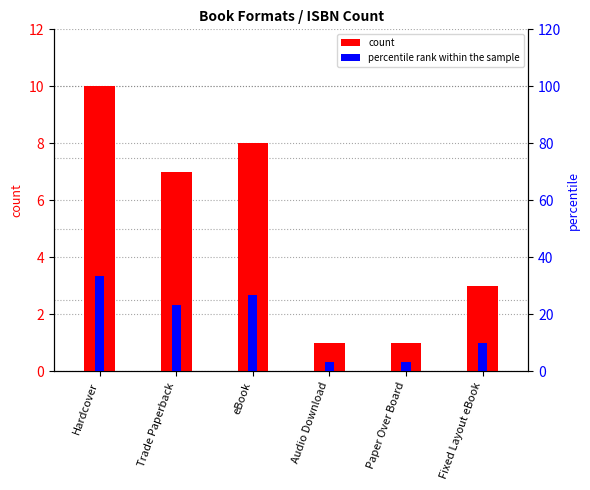

What is the highest value of the count series?

10.0